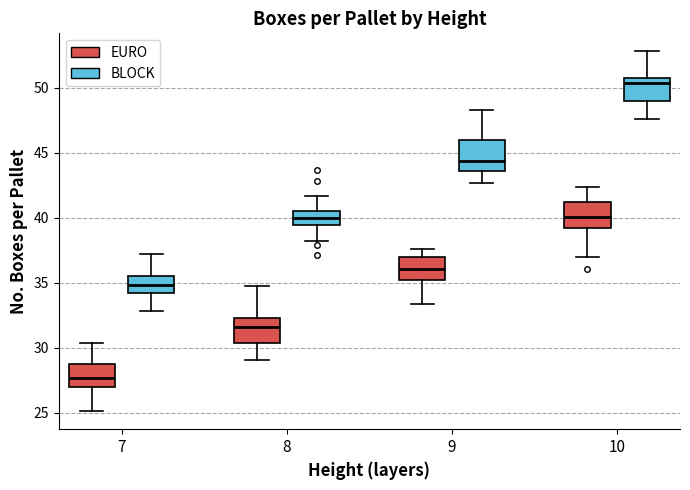

Which box has the lowest median line?

7 (EURO)